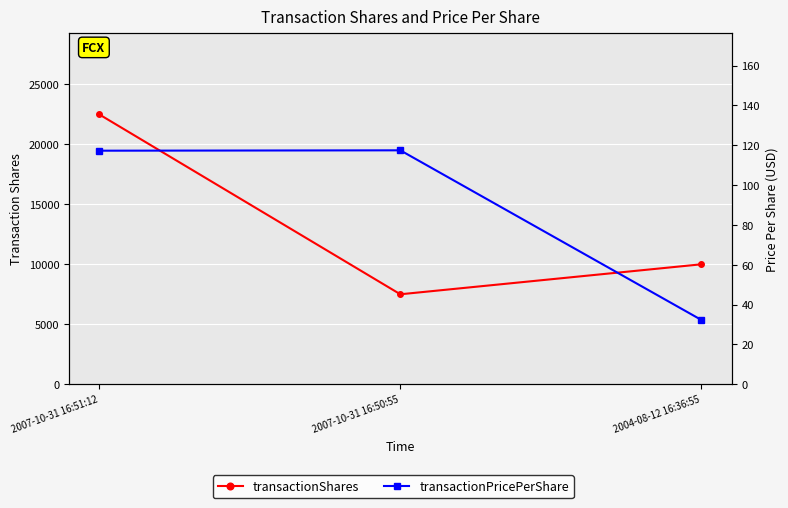

List the series in order of their peak value, lowest first.

transactionPricePerShare, transactionShares